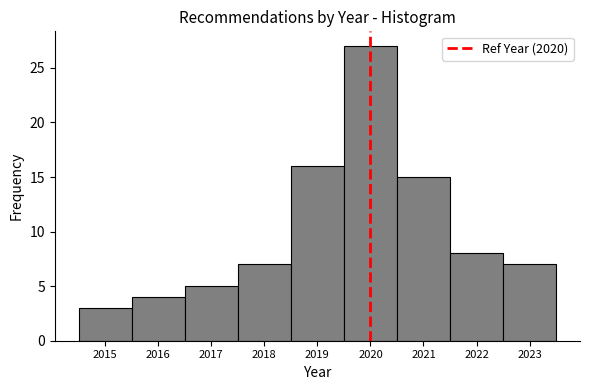

Reading left to right, list every bar in this chart as the range it spans on the x-axis followed by its height. The values are not printed on the chart, so give them approximately, as read against the axis.

2014.5 to 2015.5: 3
2015.5 to 2016.5: 4
2016.5 to 2017.5: 5
2017.5 to 2018.5: 7
2018.5 to 2019.5: 16
2019.5 to 2020.5: 27
2020.5 to 2021.5: 15
2021.5 to 2022.5: 8
2022.5 to 2023.5: 7